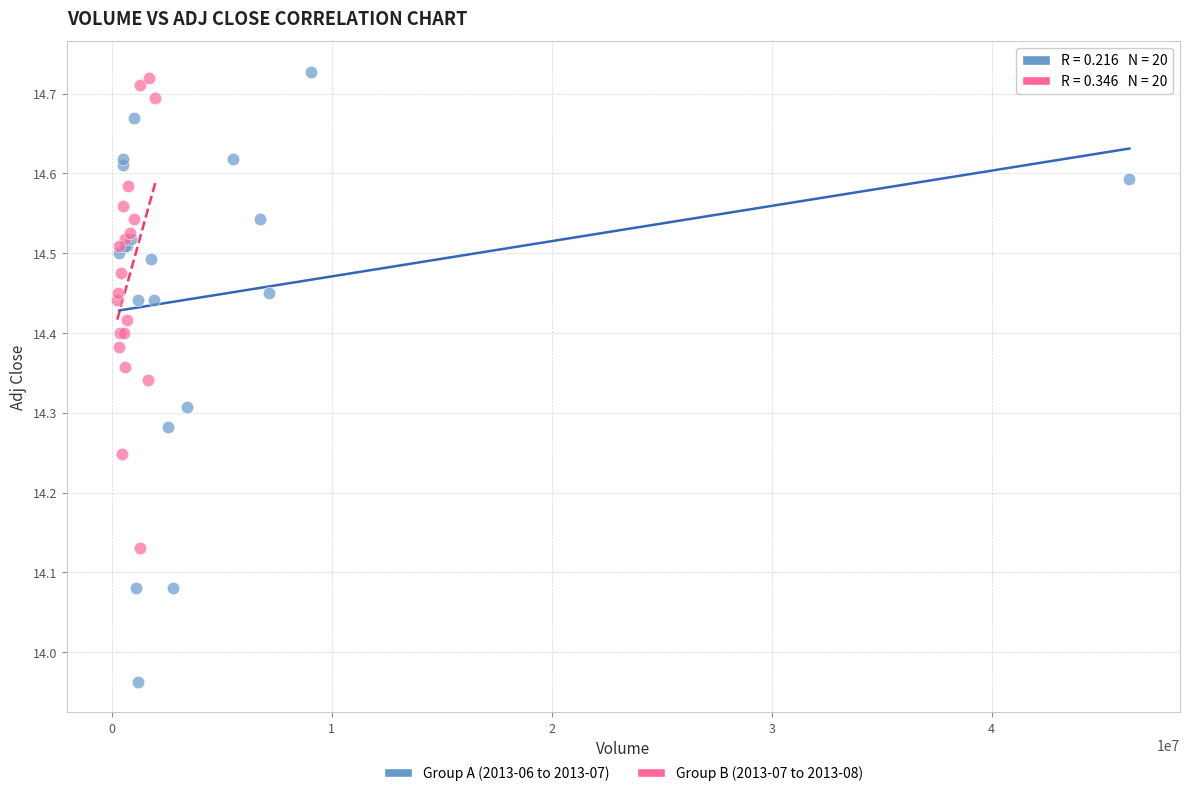

Which series reaches the minimum Y coordinate?

Group A (2013-06 to 2013-07)